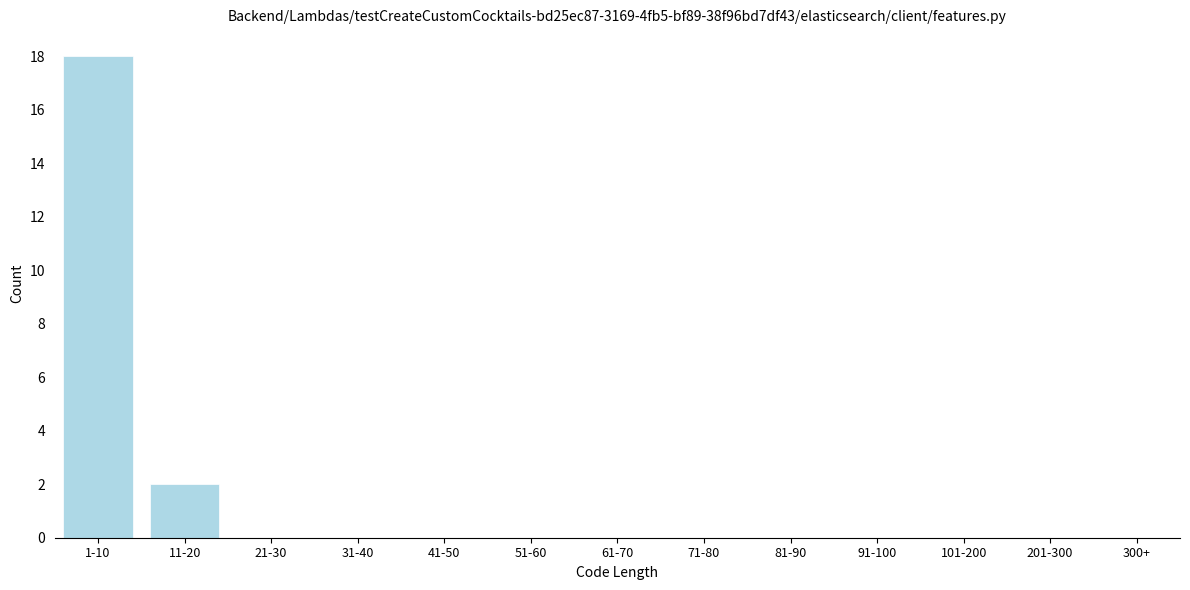

Reading right to left, list all the values displayed in this chart.

201-300=0	101-200=0	91-100=0	81-90=0	71-80=0	61-70=0	51-60=0	41-50=0	31-40=0	21-30=0	11-20=2	1-10=18